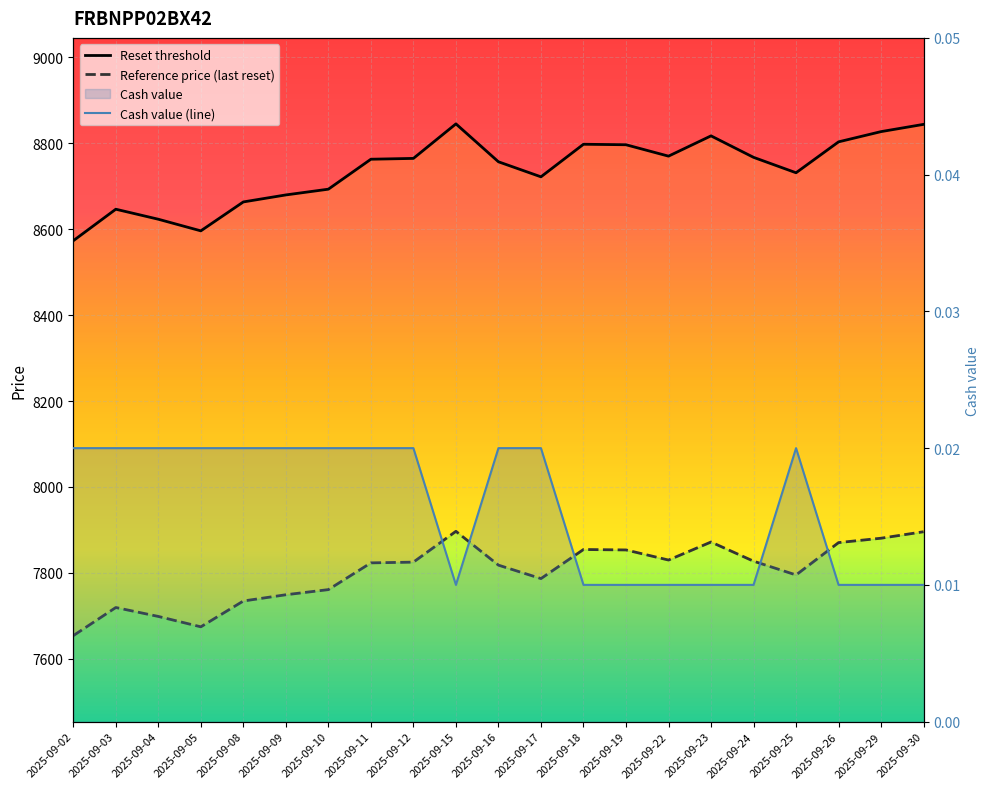

True or false: Reset threshold and Cash value (line) intersect in this chart.

False